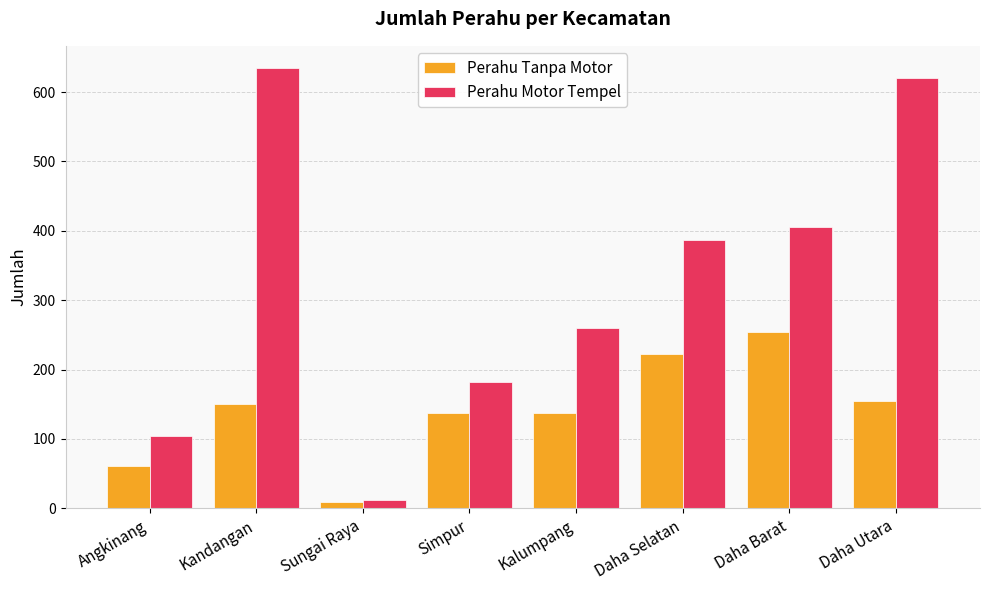

What is the sum of the Perahu Motor Tempel values at Kalumpang and Daha Barat?

665